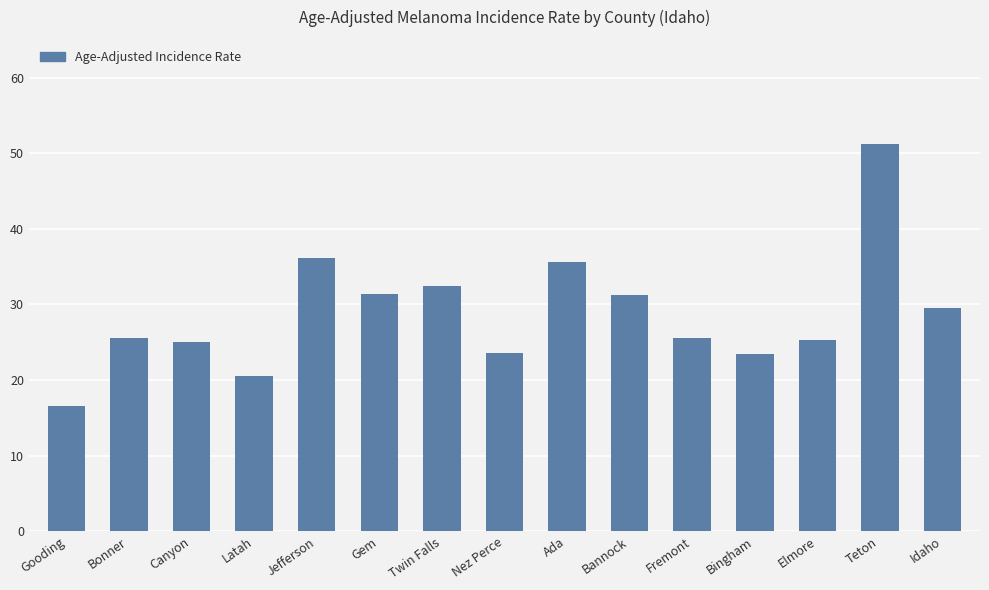

What position from the left is Latah?

4